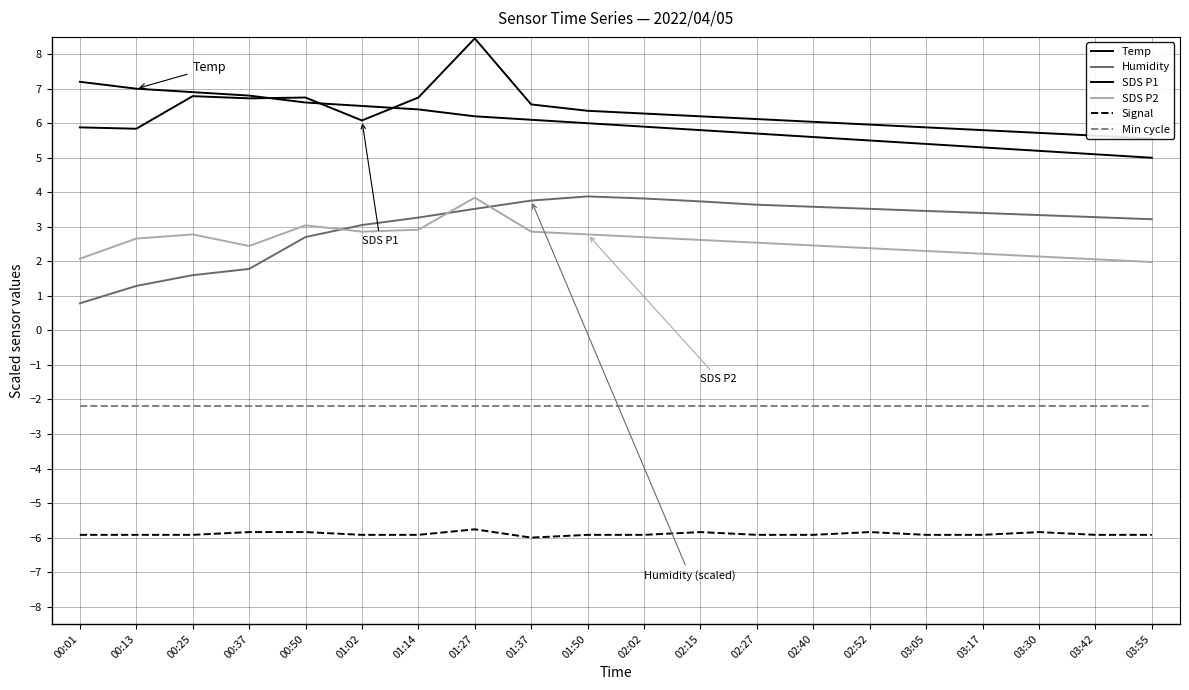

Which series has the widest spread of values?

Humidity